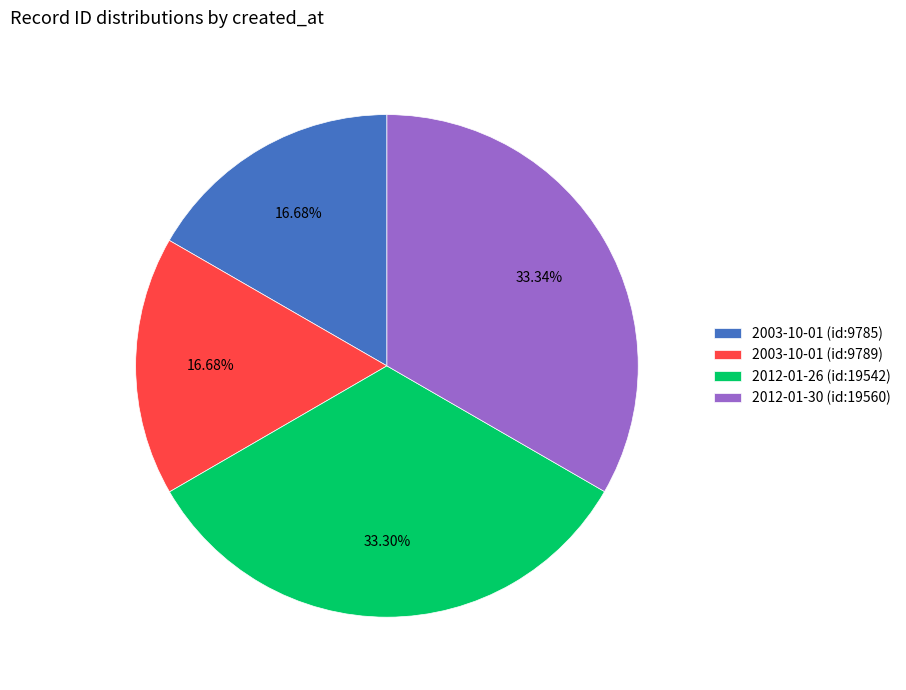

What percentage do 2012-01-26 (id:19542) and 2003-10-01 (id:9785) together represent?

50.0%